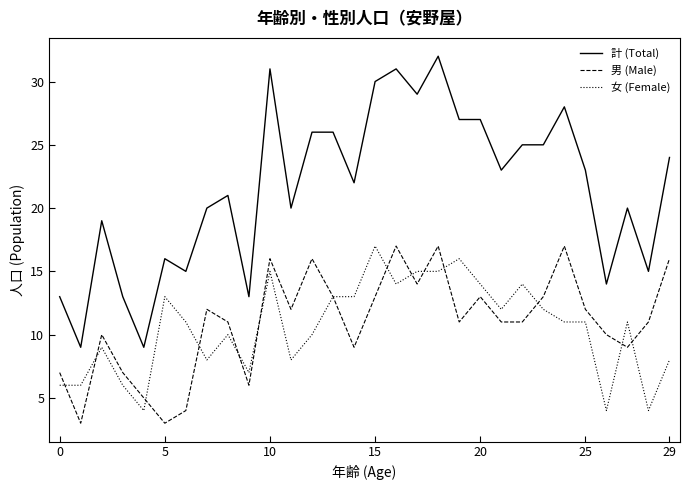

What is the greatest value displayed?

32